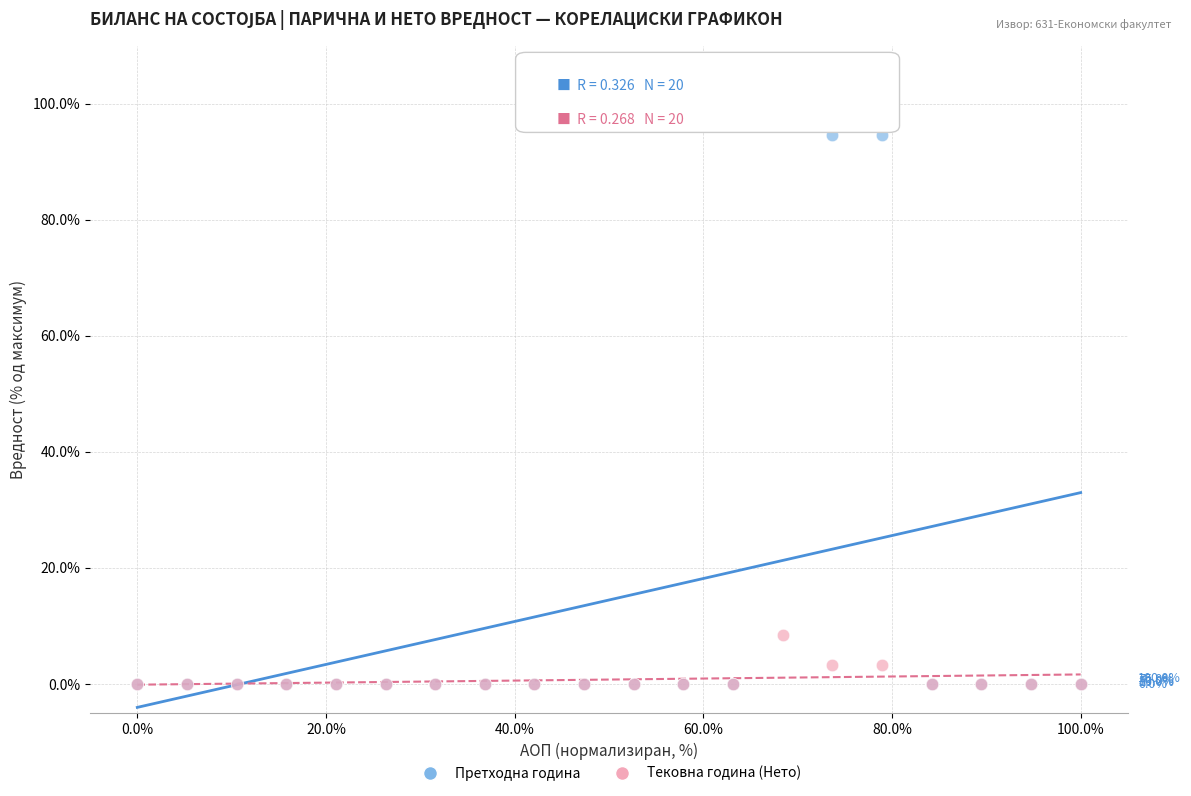

Which series has the widest spread of Y values?

Претходна година